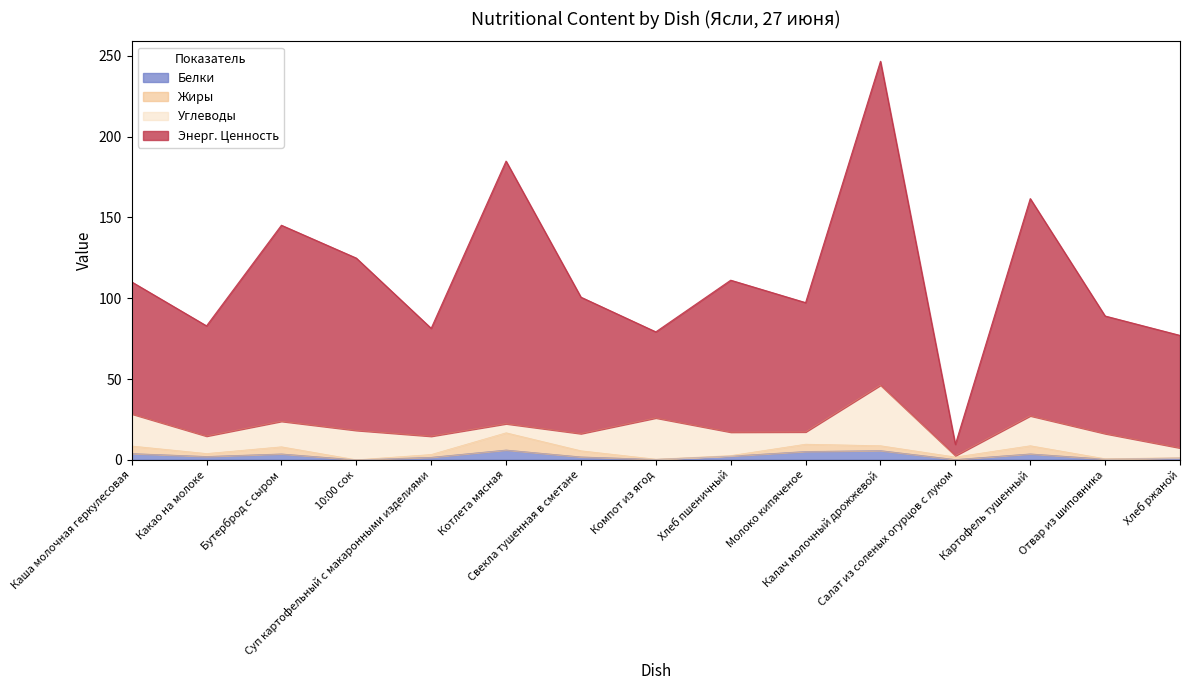

Which series has the widest spread of values?

Энерг. Ценность